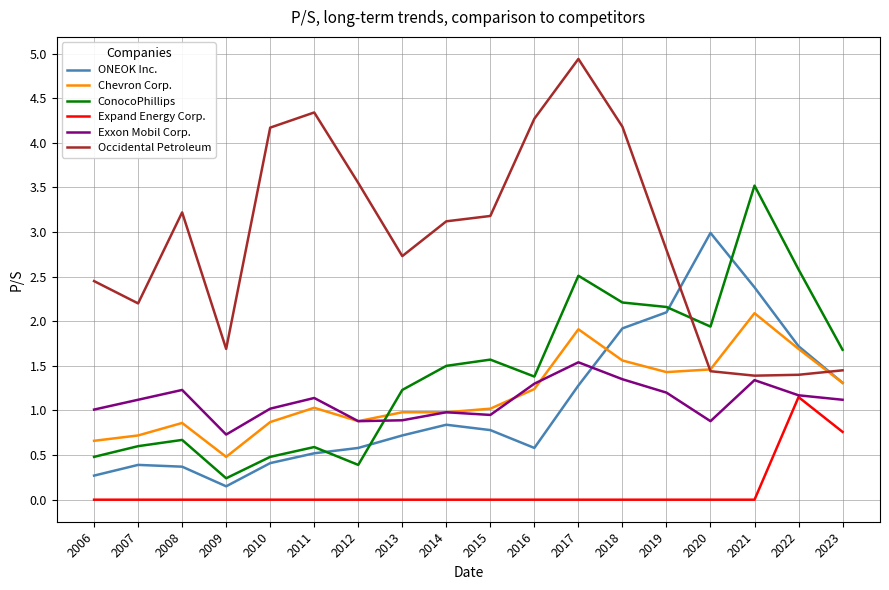

True or false: Occidental Petroleum and ONEOK Inc. cross at least once.

True